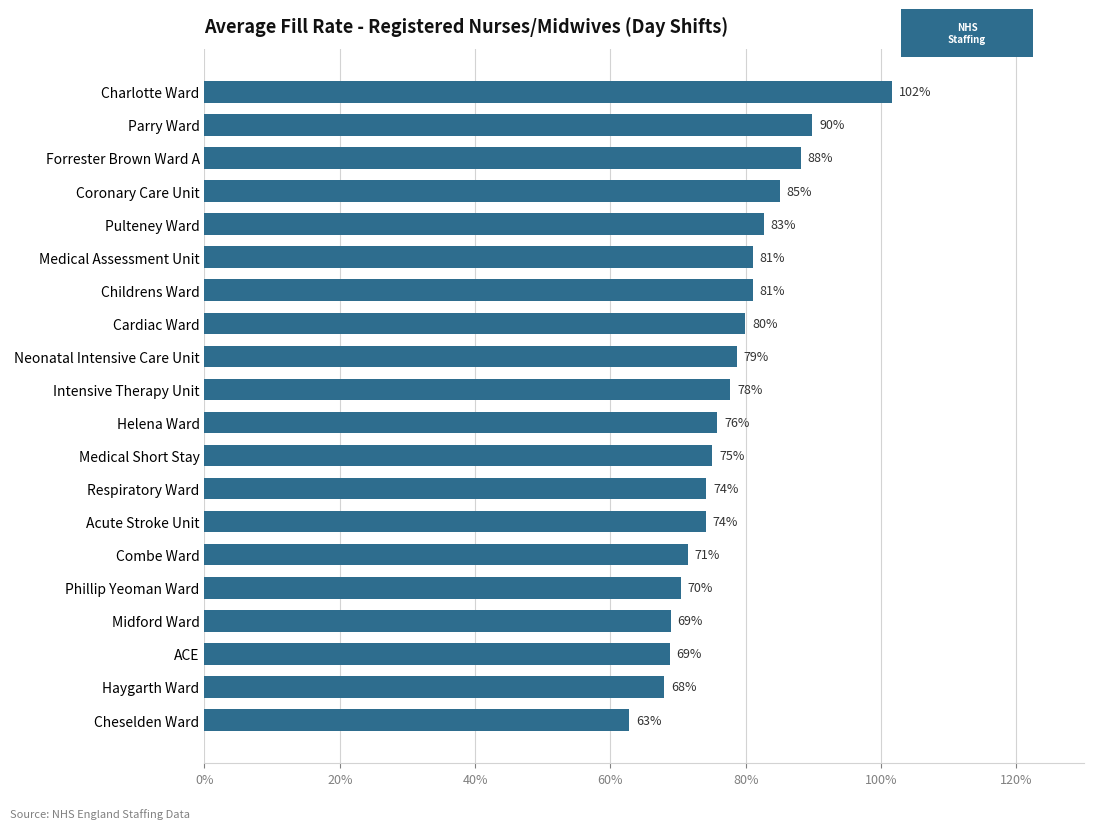

What is the greatest value displayed?

101.6